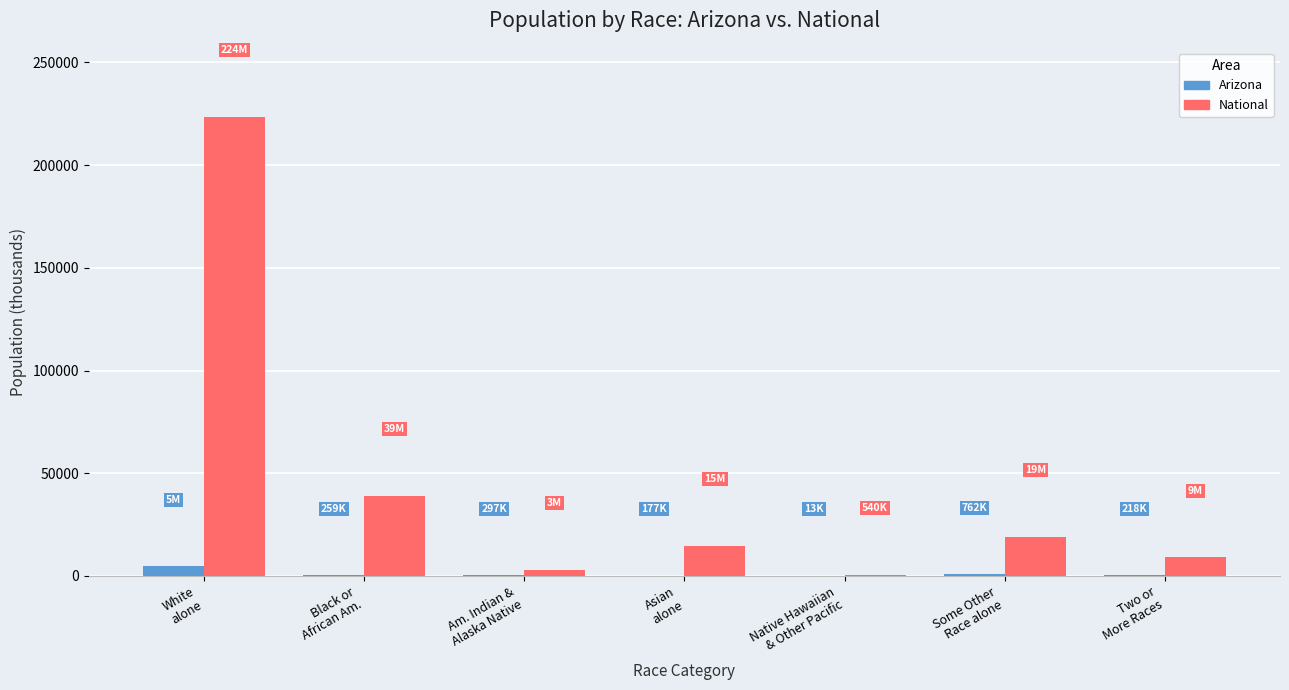

What is the greatest value displayed?

223553.3